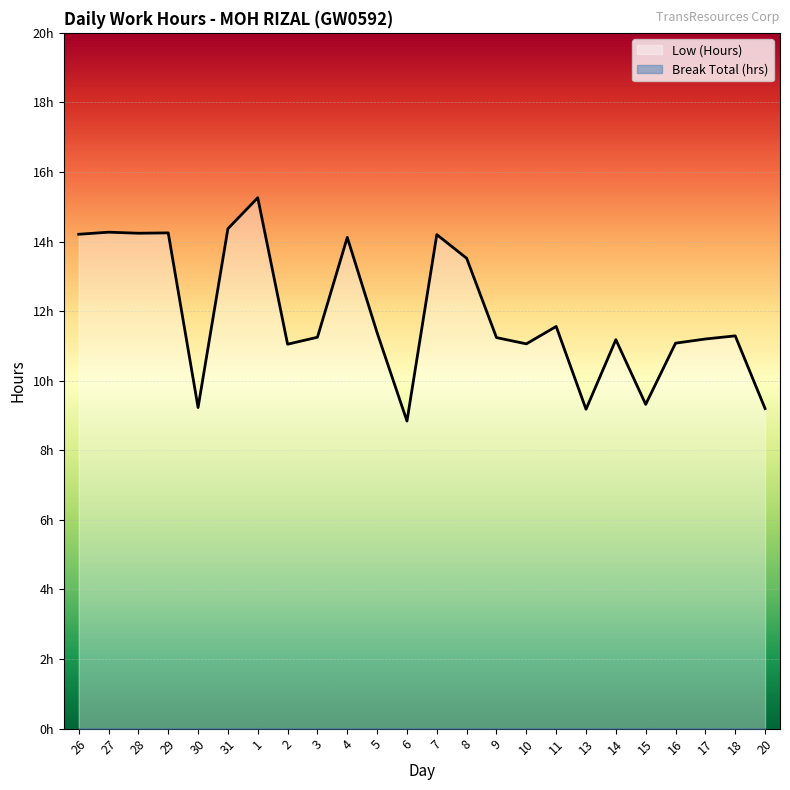

What is the difference between the values at 5 and 4?

2.7